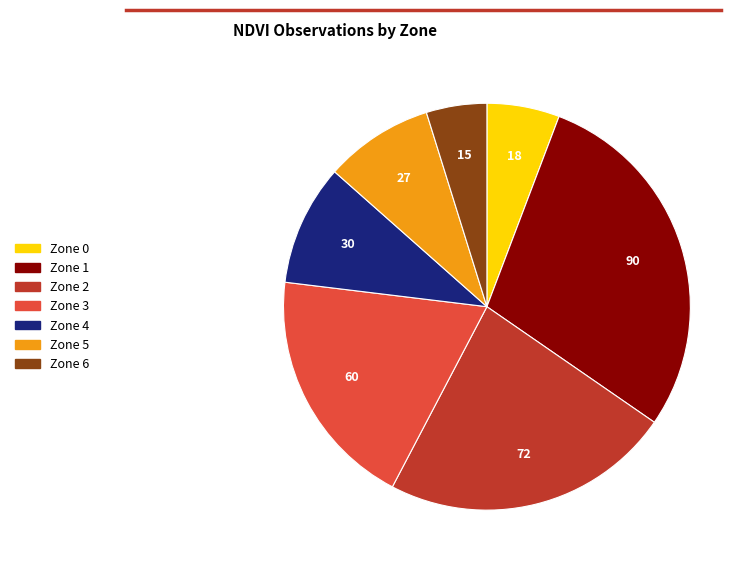

How many segments does this pie chart have?

7